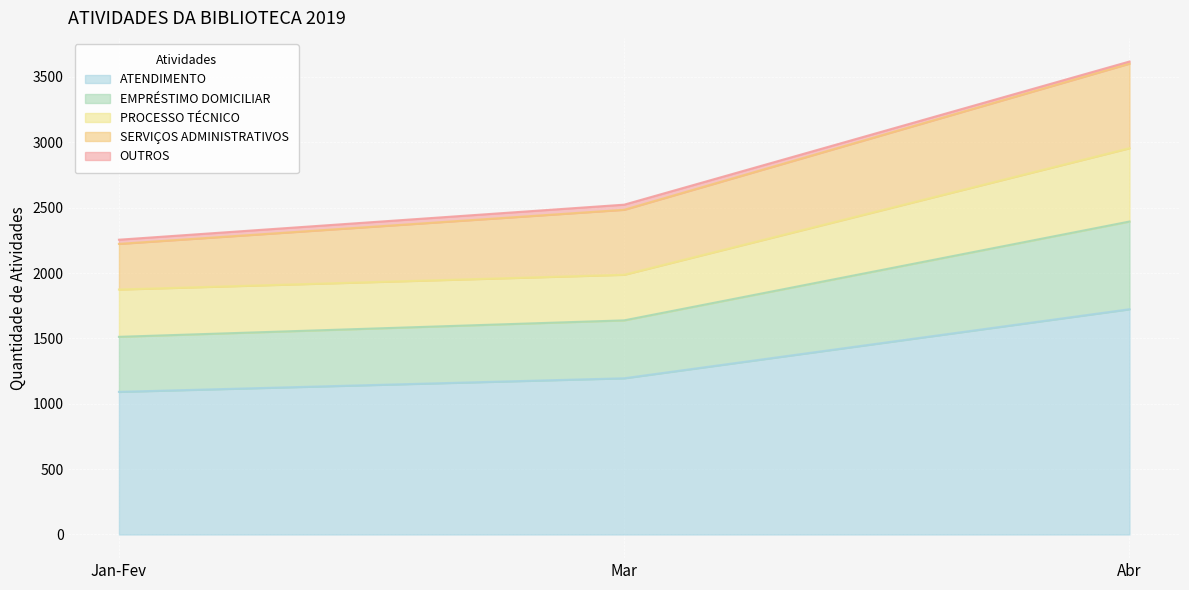

The PROCESSO TÉCNICO series shows 3660 at Abr. True or false?

False